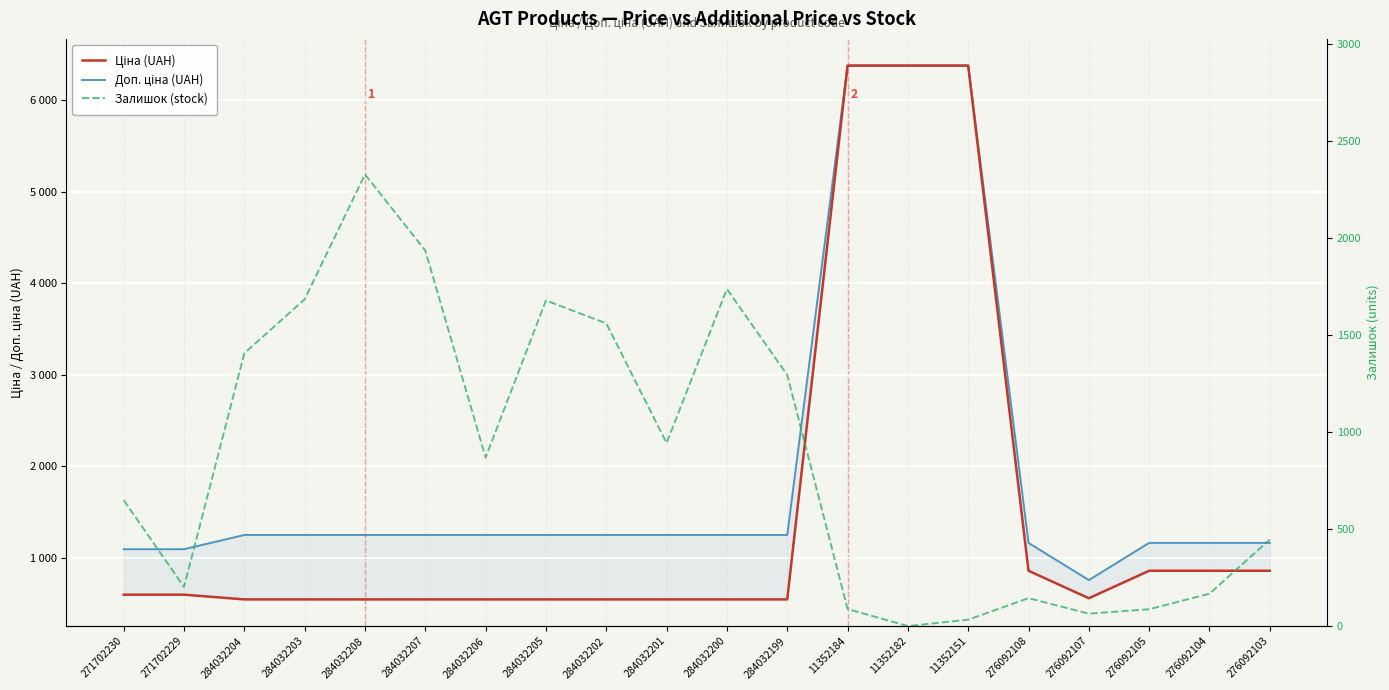

At which category is the sum across all series the highest?

11352184